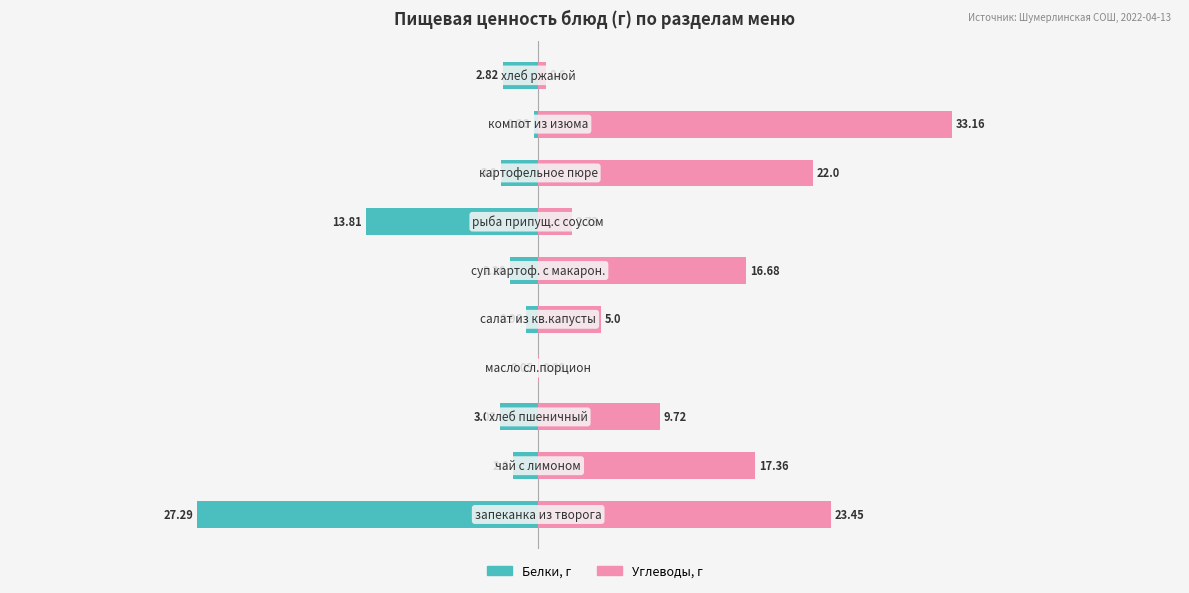

Which series has the widest spread of values?

Углеводы